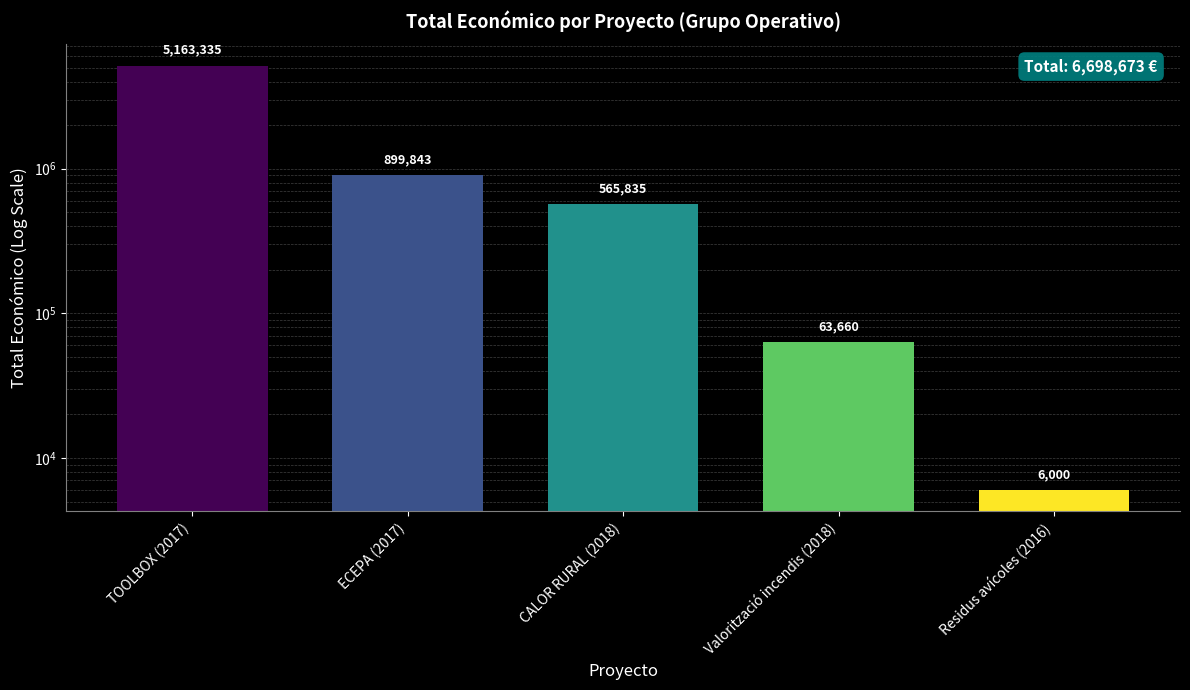

How many distinct data groups are displayed?

1